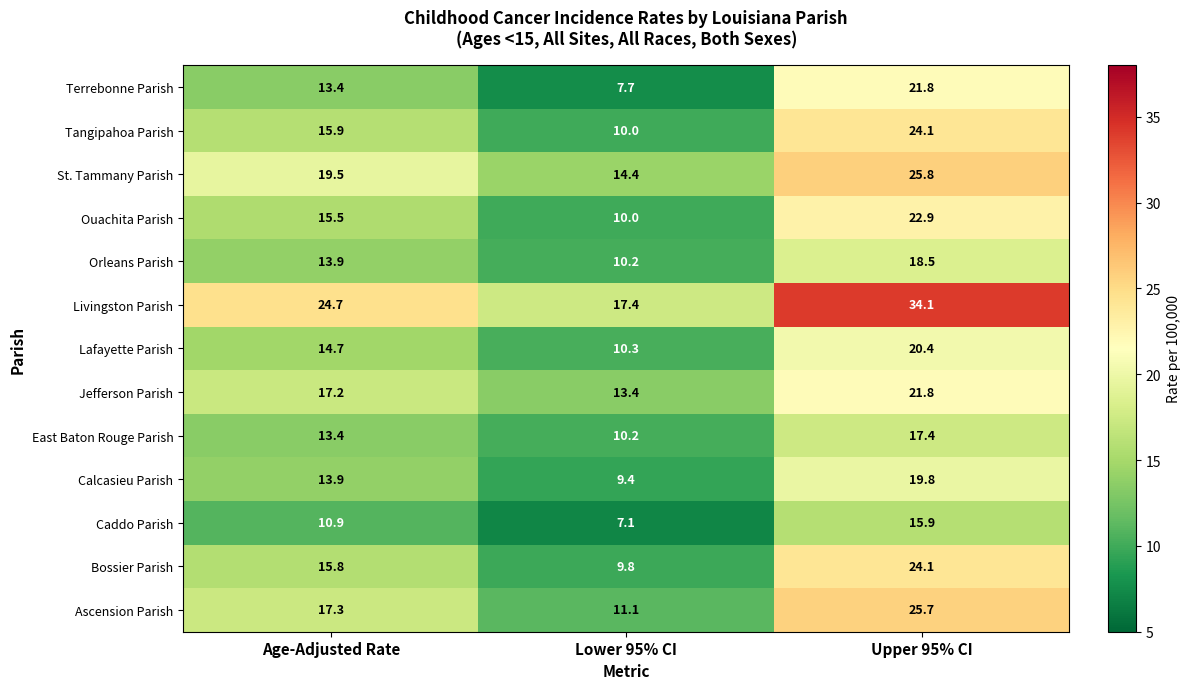

What is the sum of the Terrebonne Parish values at Upper 95% CI and Age-Adjusted Rate?

35.2